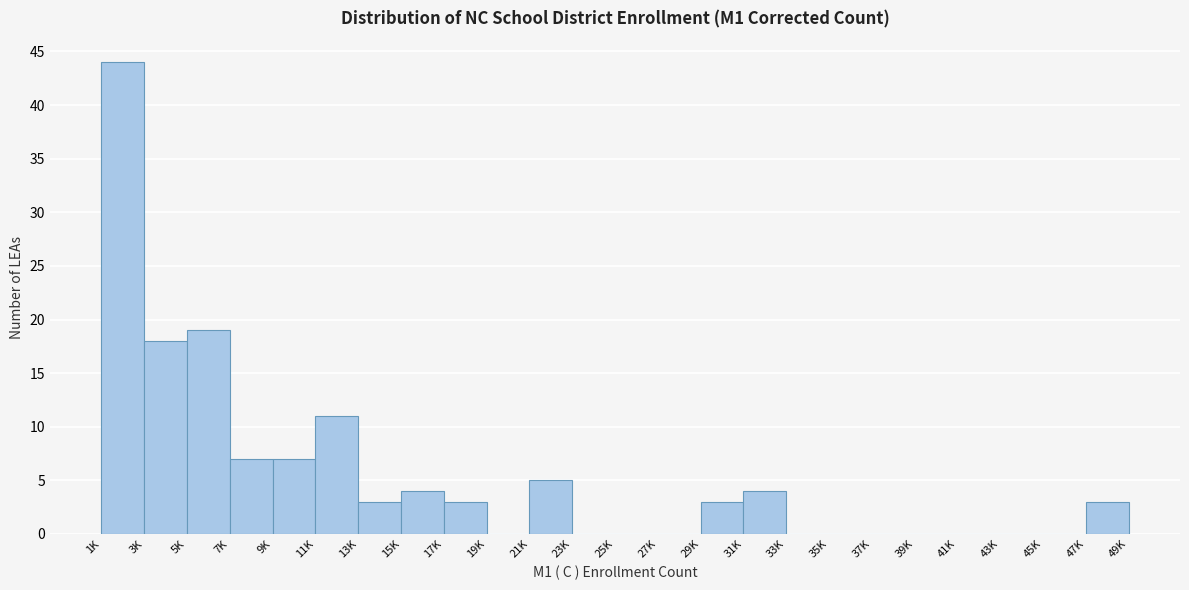

Reading left to right, what are all the values shown in this chart?

1K=44	3K=18	5K=19	7K=7	9K=7	11K=11	13K=3	15K=4	17K=3	19K=0	21K=5	23K=0	25K=0	27K=0	29K=3	31K=4	33K=0	35K=0	37K=0	39K=0	41K=0	43K=0	45K=0	47K=3